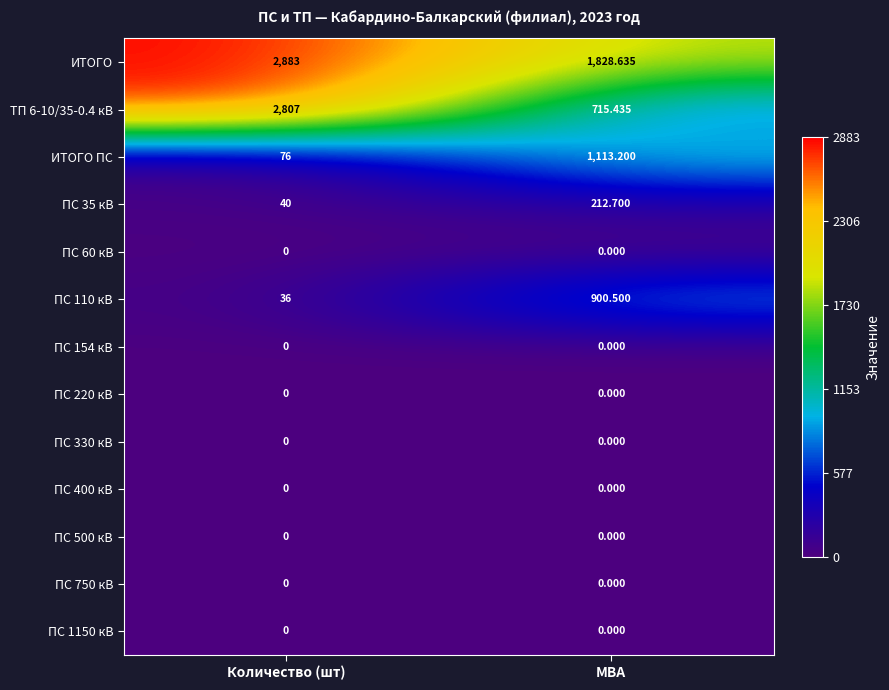

Which label corresponds to the largest value in the chart?

Количество (шт)